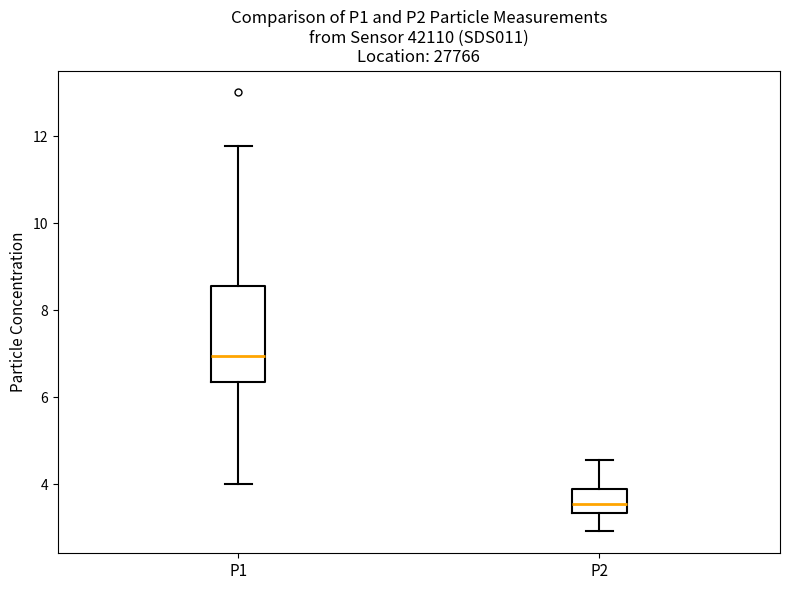

Where is the lower edge of the box for P2 on the y-axis? The values are not printed on the chart, so give them approximately, as read against the axis.

3.4